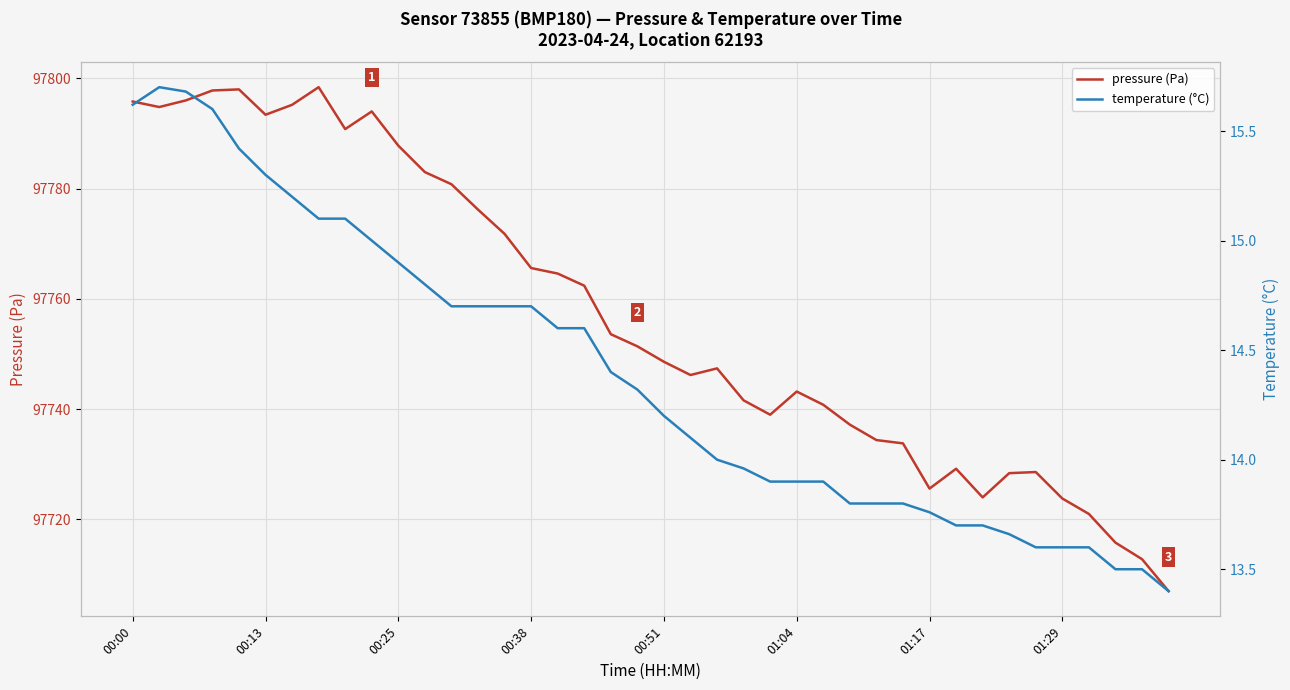

List the series in order of their overall mean, highest first.

pressure (Pa), temperature (°C)